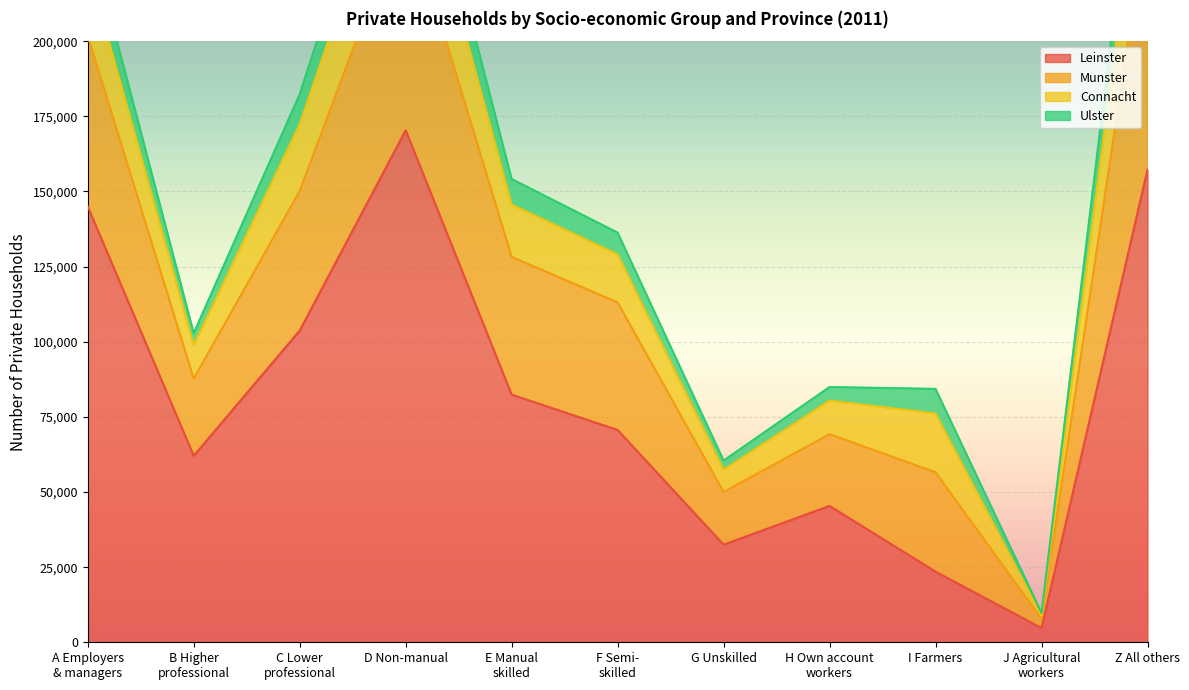

Is the value of Munster at I Farmers greater than the value of Leinster at I Farmers?

Yes